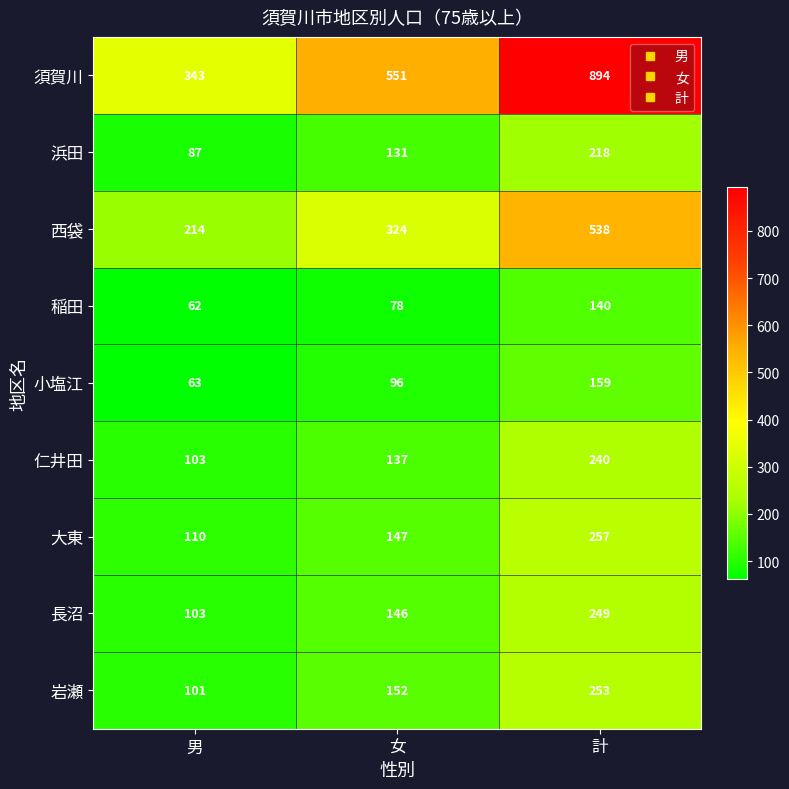

The value of 長沼 at 計 is 118. True or false?

False